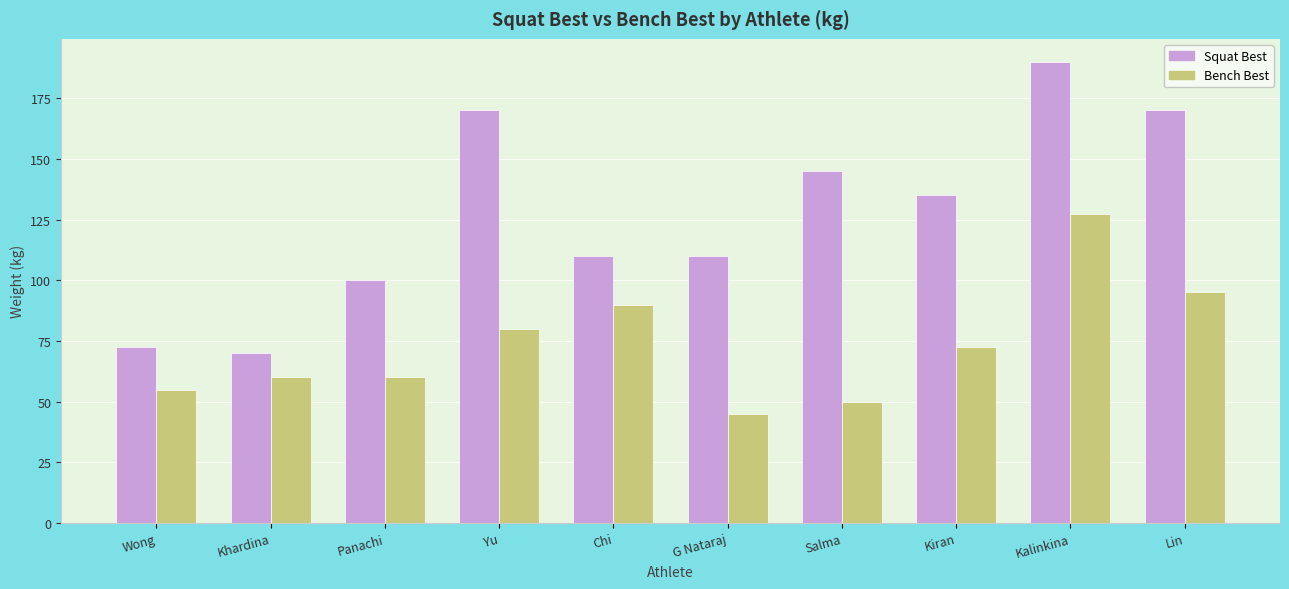

Between G Nataraj and Kiran, which series saw the biggest shift?

Bench Best